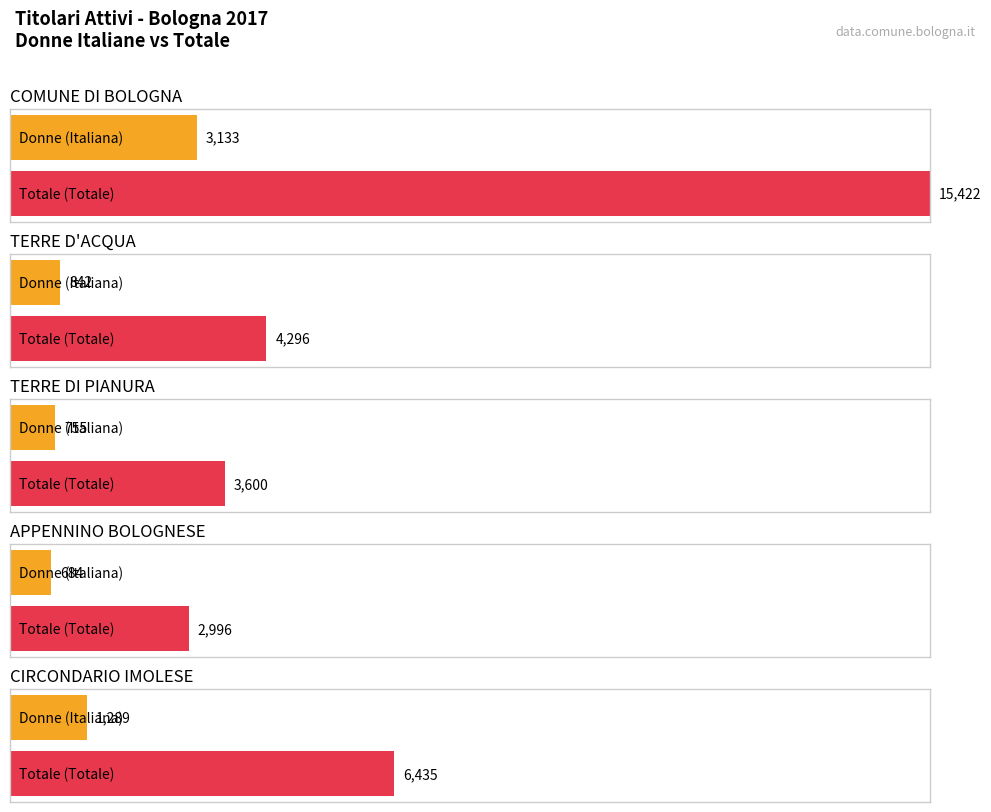

Is the value of Donne (Italiana) at COMUNE DI BOLOGNA greater than the value of Totale (Italiana) at CIRCONDARIO IMOLESE?

No